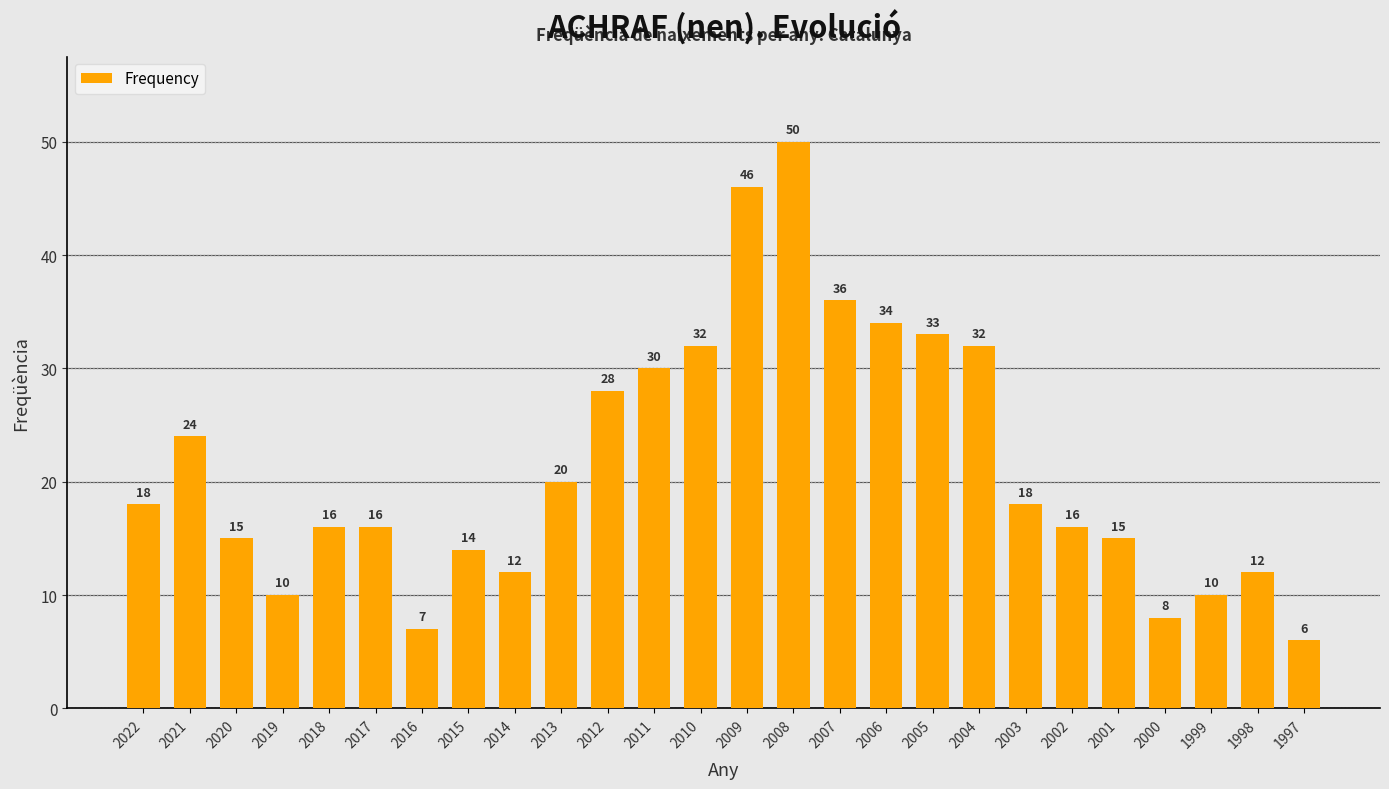

What is the minimum value shown in the chart?

6